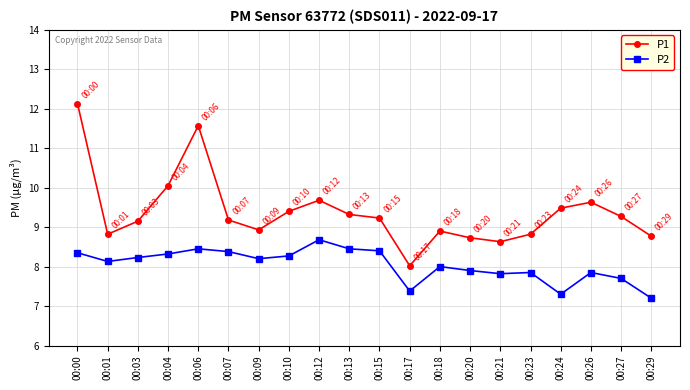

Which series changed the most between 00:17 and 00:21?

P1